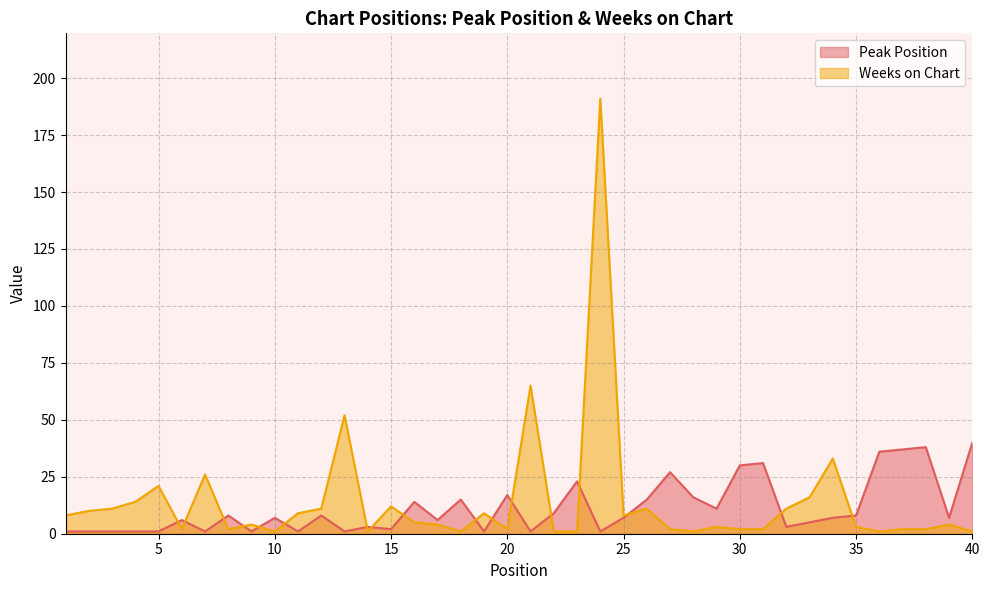

At 32, list the series in order from smallest to largest.

Peak Position, Weeks on Chart